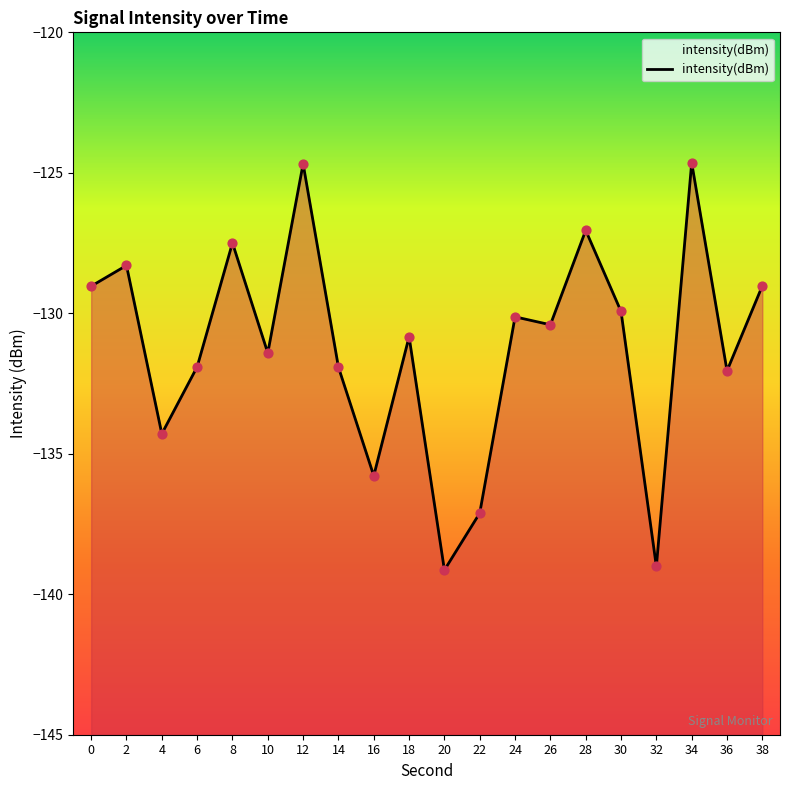

What is the change in value from 0 to 10?

-2.4